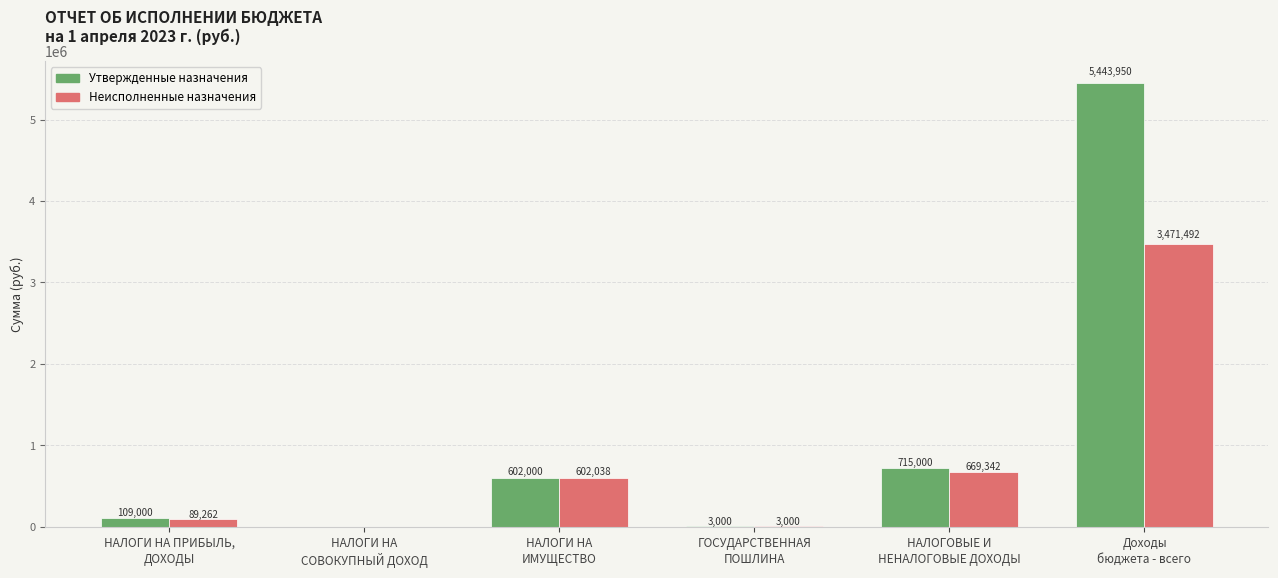

Is it true that Утвержденные назначения equals 5443950.0 at Доходы
бюджета - всего?

True